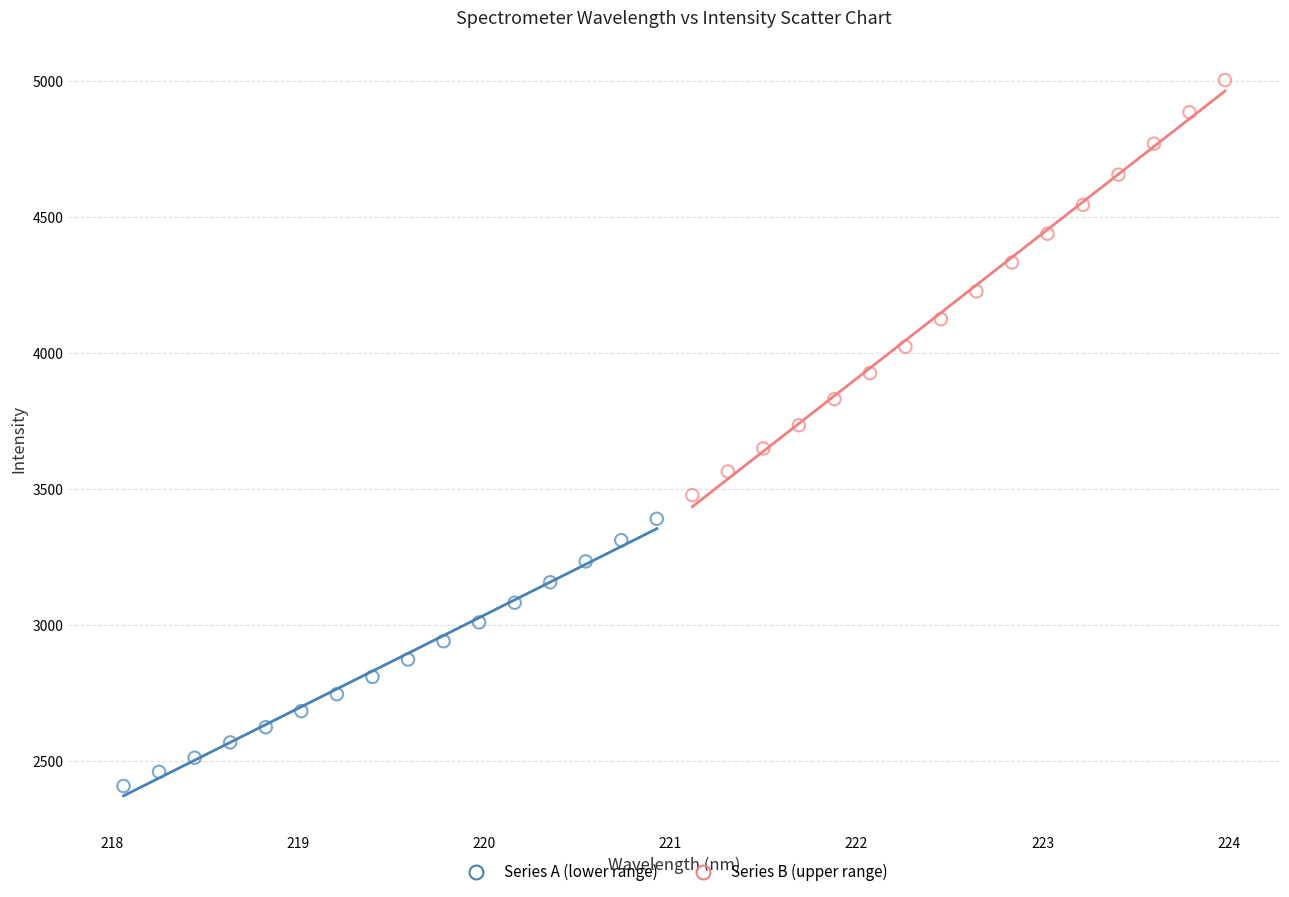

What are all the series names shown in the legend?

Series A (lower range), Series B (upper range)